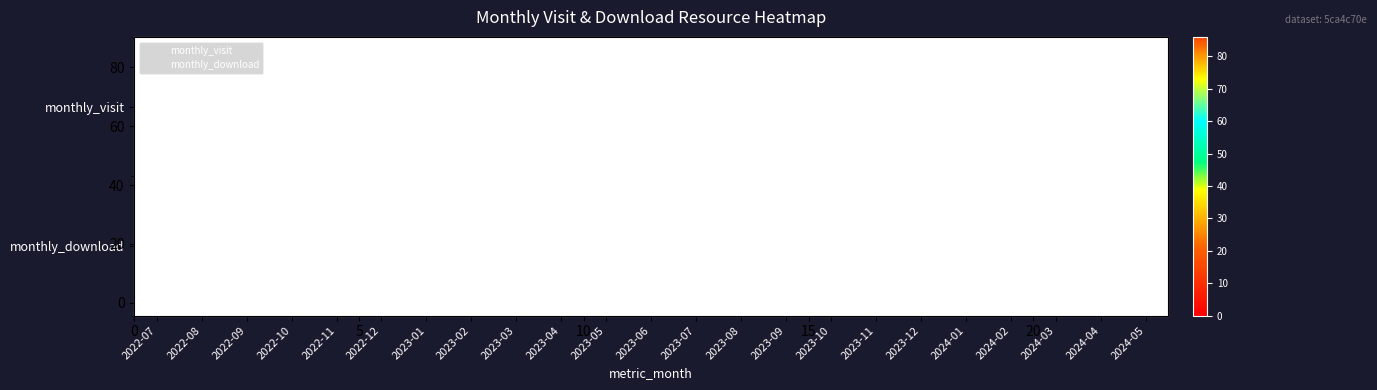

Which series has the largest total across all categories?

monthly_visit